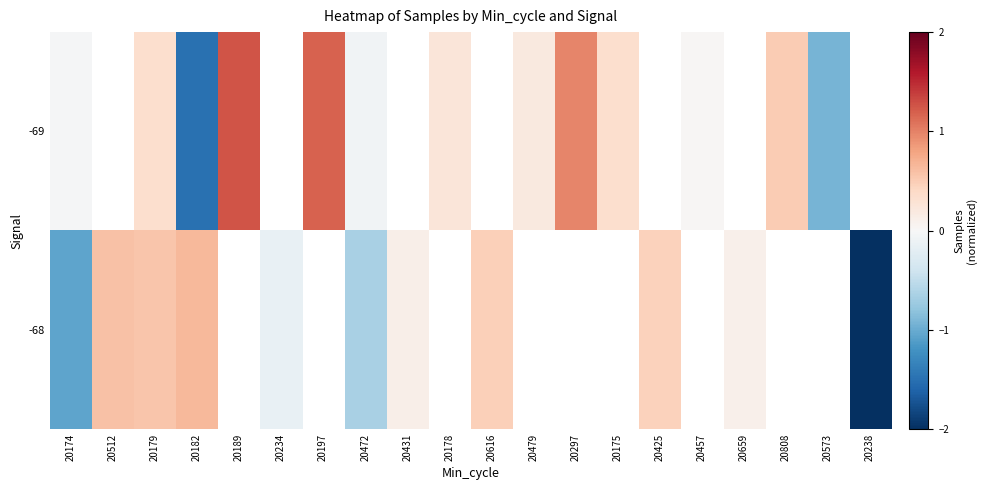

At which label does row_1 first exceed 0?

20512